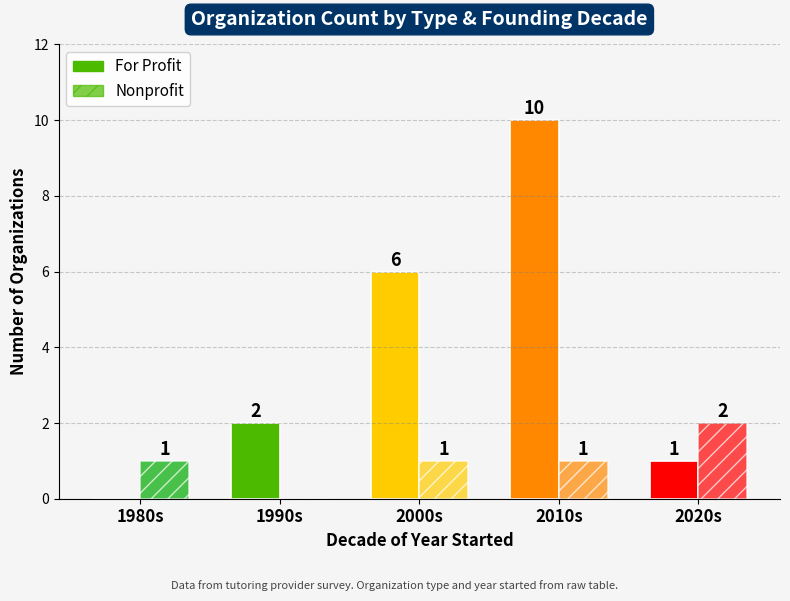

At how many categories does at least one series exceed 7?

1